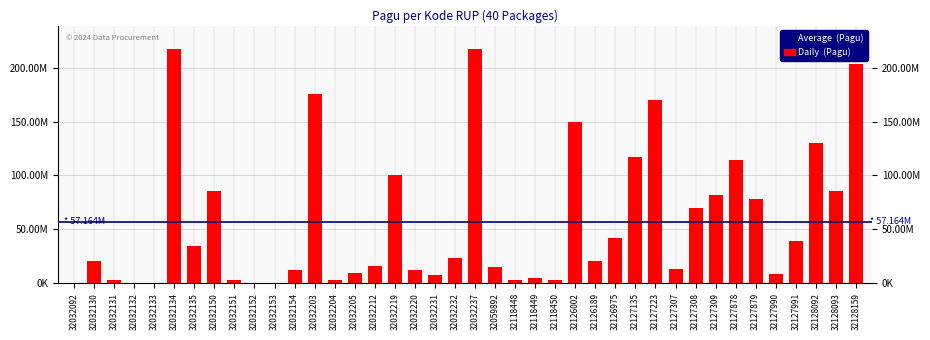

What is the maximum value shown in the chart?

217260000